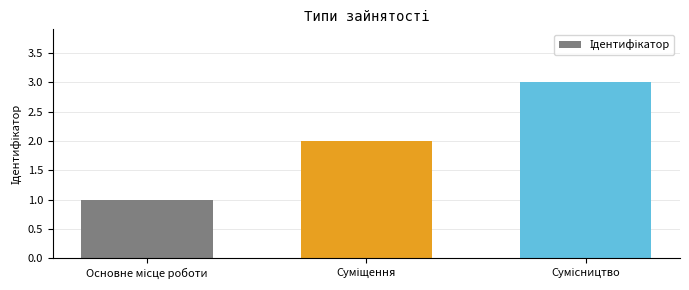

What is the maximum value shown in the chart?

3